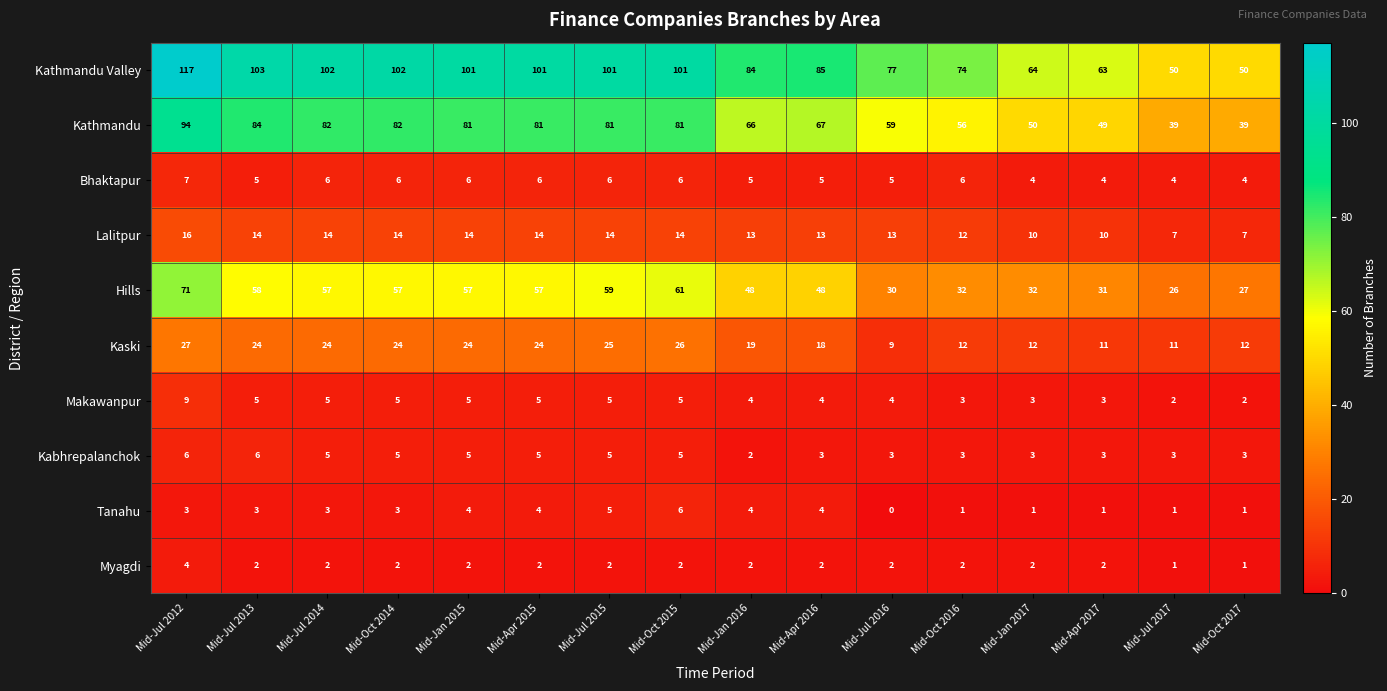

What is the difference between the highest and lowest values at Mid-Oct 2014?

100